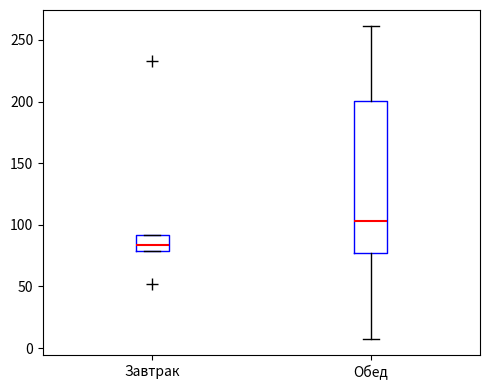

Reading left to right, read every box against the y-axis: the position of its median line, the range the box covers, and the ends of its whiskers. The values are not printed on the chart, so give them approximately, as read against the axis.

Завтрак: median 85, box 80 to 90, whiskers 80 to 90
Обед: median 105, box 75 to 200, whiskers 5 to 260